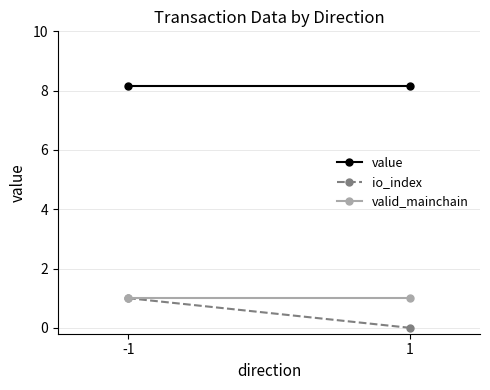

What is the total value across all series at -1?

10.1